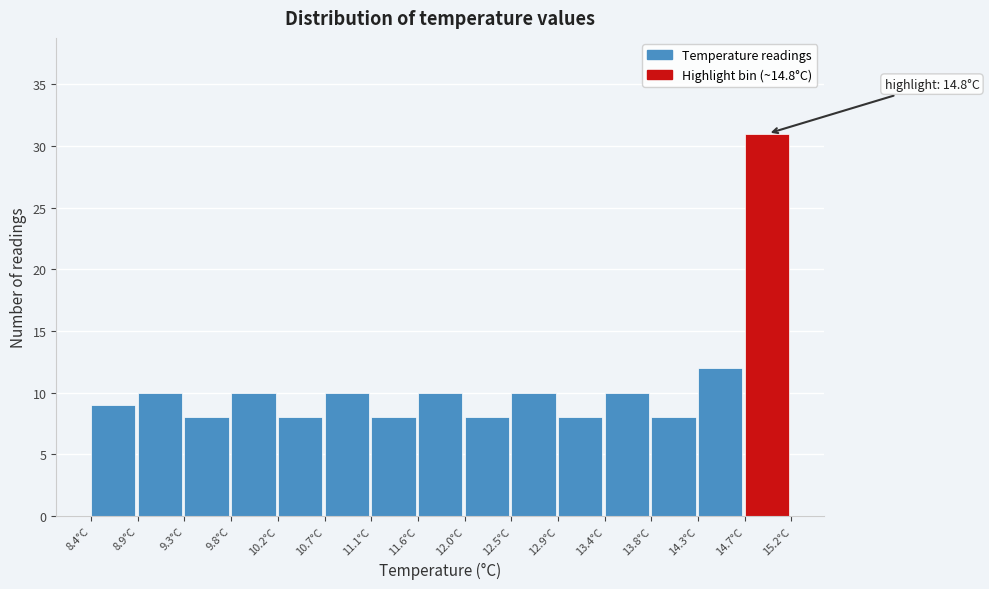

Which range on the x-axis has the tallest bar?

14.75 to 15.20